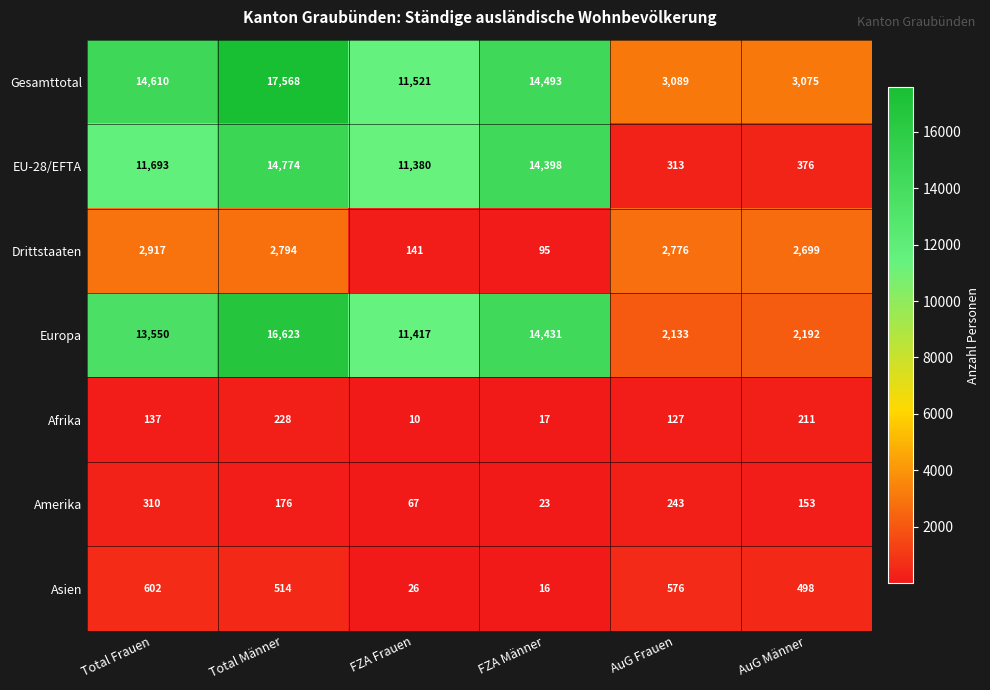

At which label is Asien closest to 309?

AuG Männer